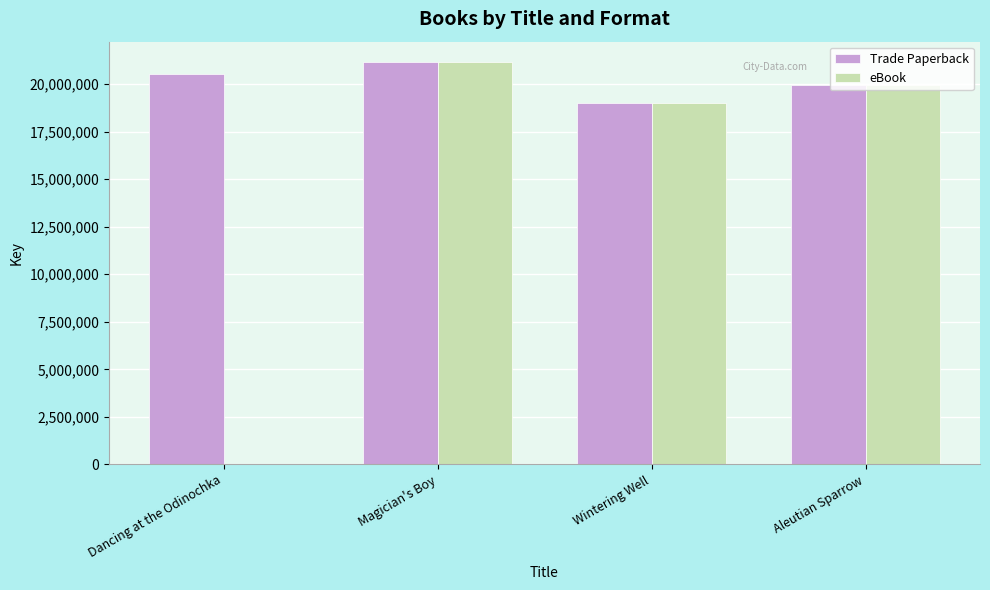

Where is eBook nearest to the value 10589062?

Wintering Well